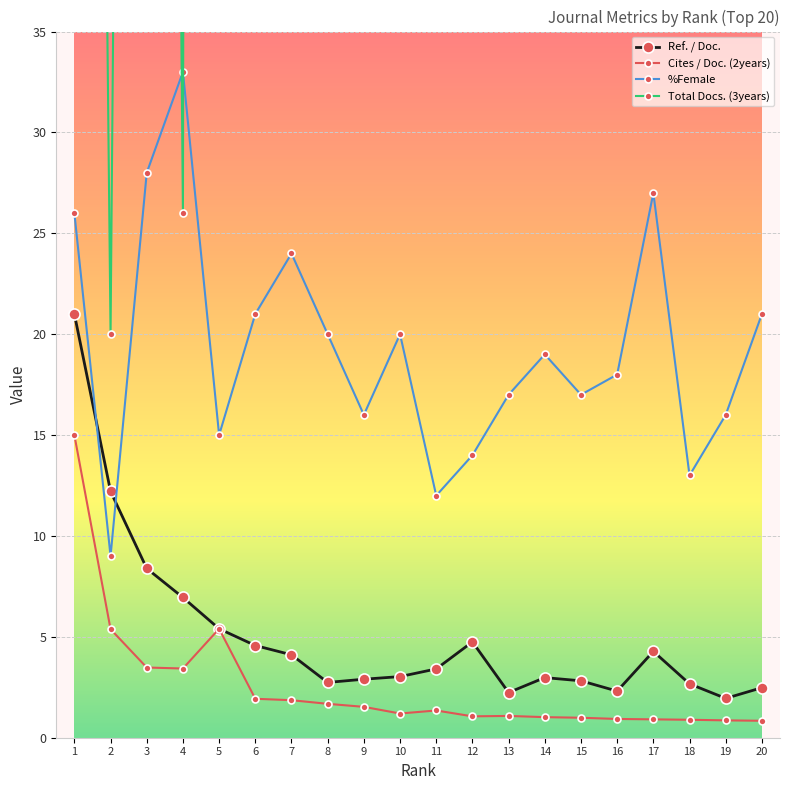

Rank the categories by Total Docs. (3years) value from highest to lowest.

7, 6, 16, 5, 15, 9, 13, 10, 20, 12, 11, 14, 17, 8, 18, 19, 3, 1, 4, 2